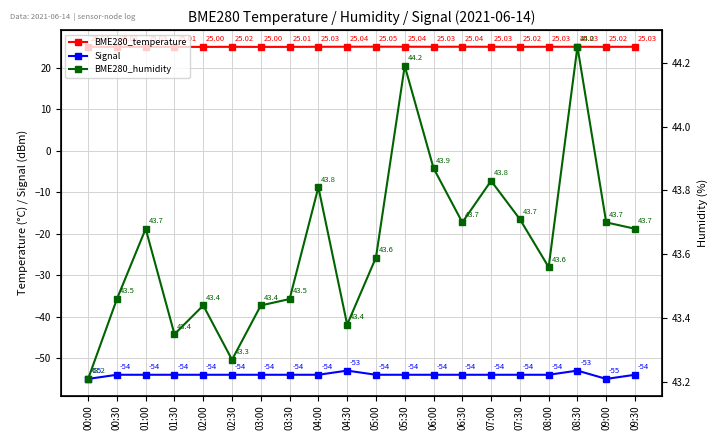

At 02:00, list the series in order from smallest to largest.

Signal, BME280_temperature, BME280_humidity